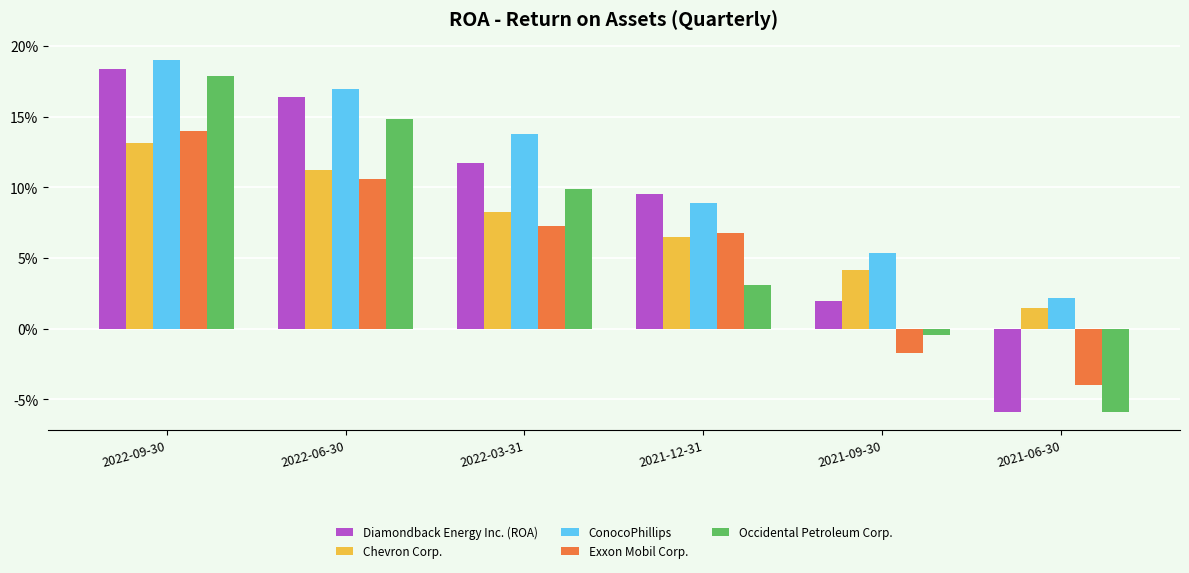

Between 2022-03-31 and 2021-12-31, which series saw the biggest shift?

Occidental Petroleum Corp.